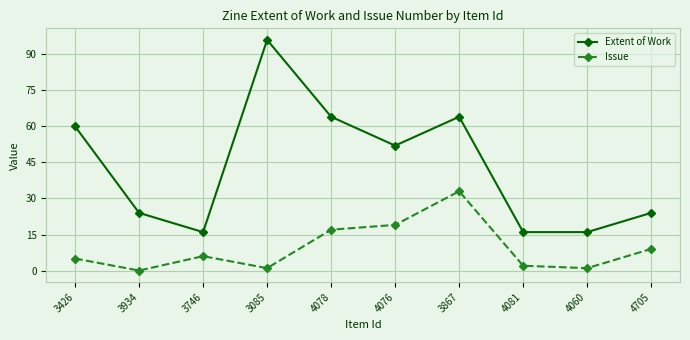

What position from the right is 3426?

10